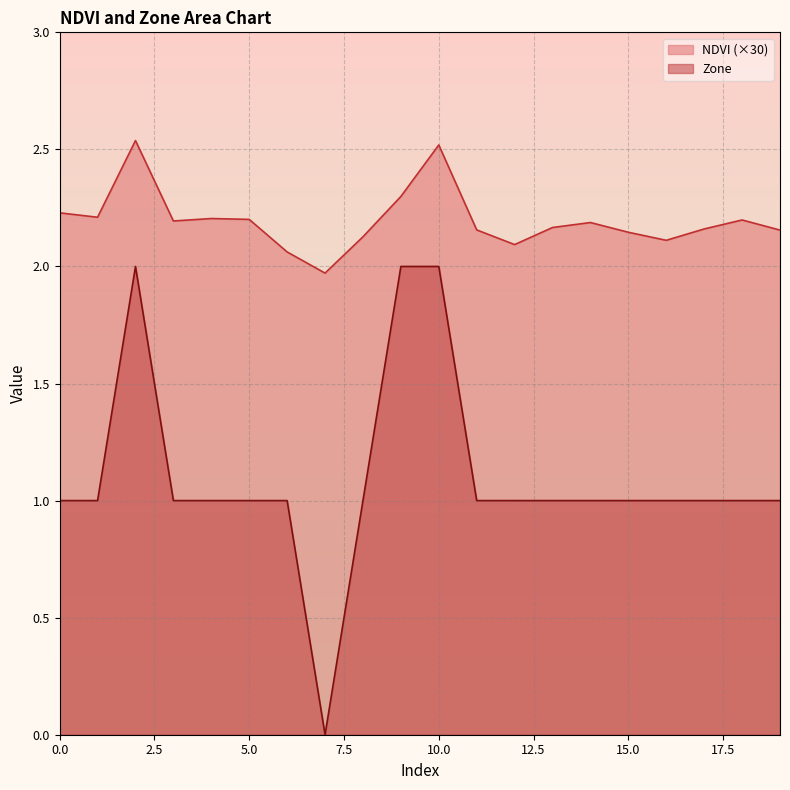

At how many categories does at least one series exceed 0?

20